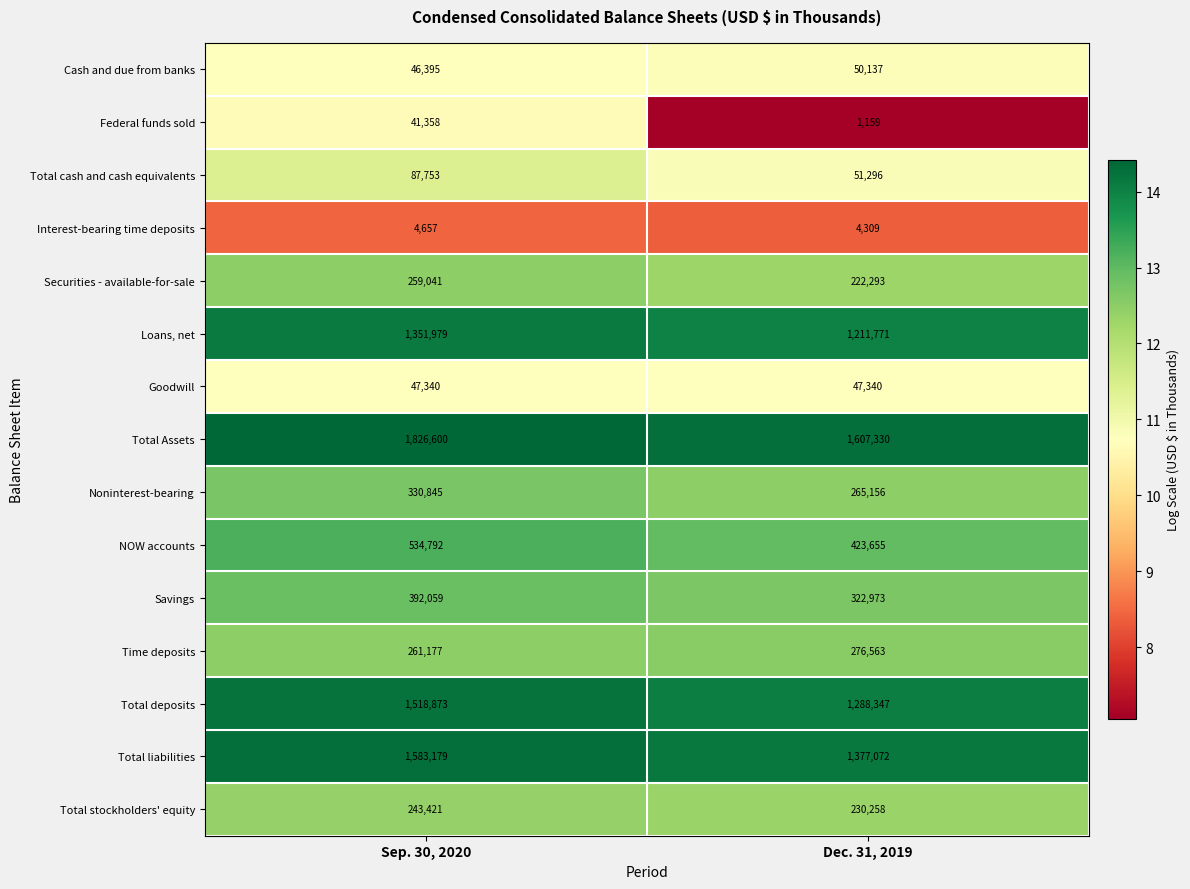

What is the difference between the highest and lowest values at Dec. 31, 2019?

1606171